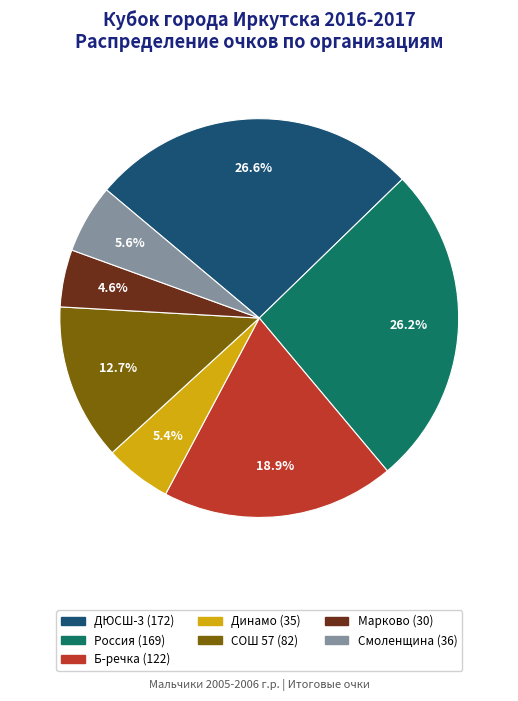

Do Марково and СОШ 57 together represent more than half of the pie?

No